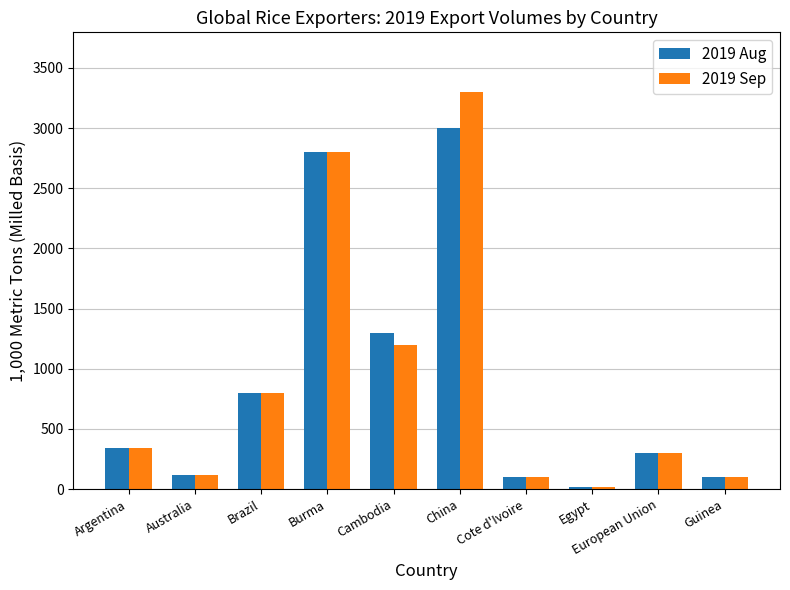

Is it true that 2019 Aug equals 442 at Brazil?

False